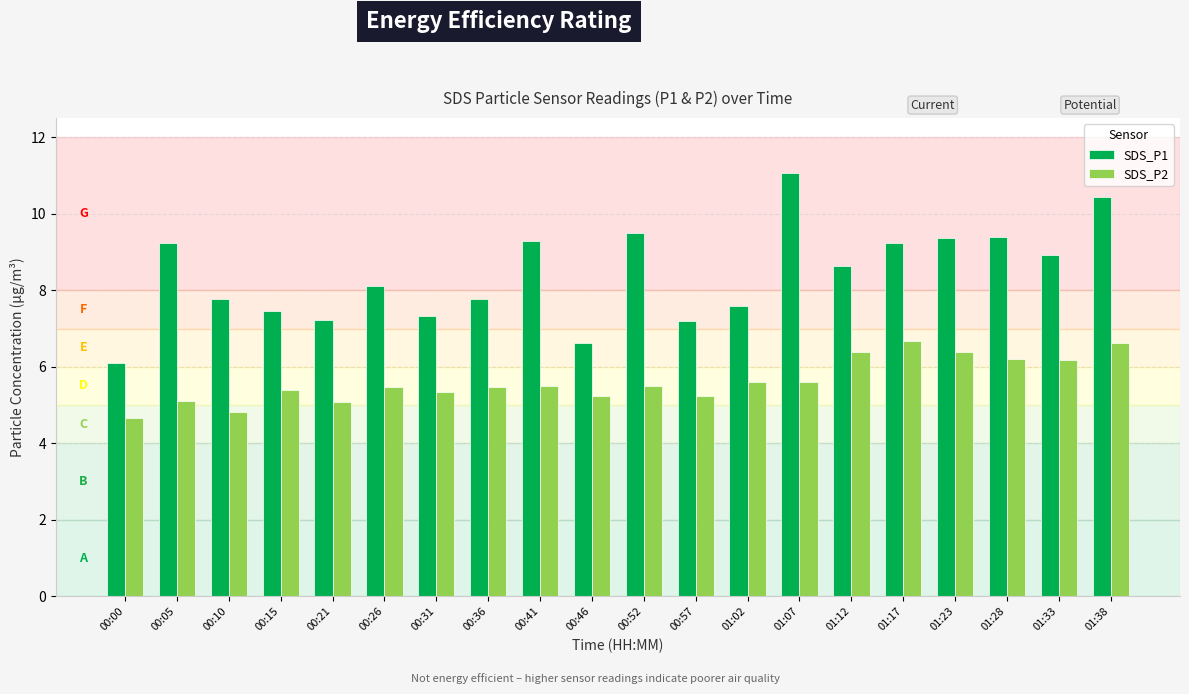

How many groups of bars are there?

20